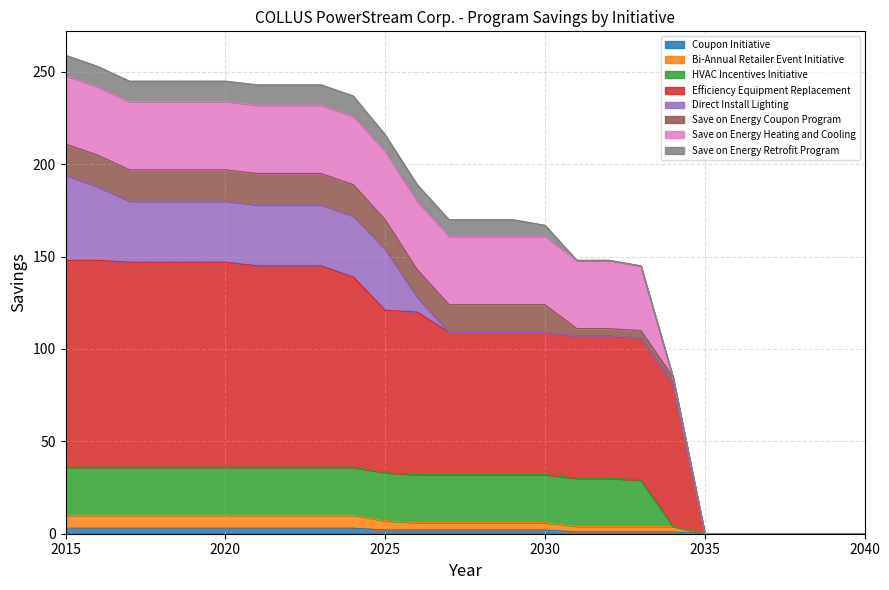

Count the number of categories in the chart.

26